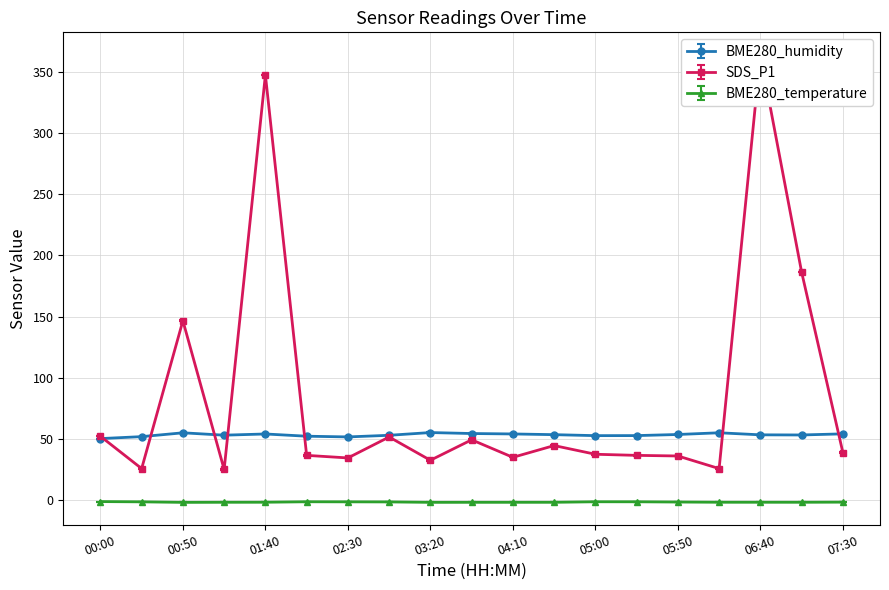

How many distinct data groups are displayed?

3